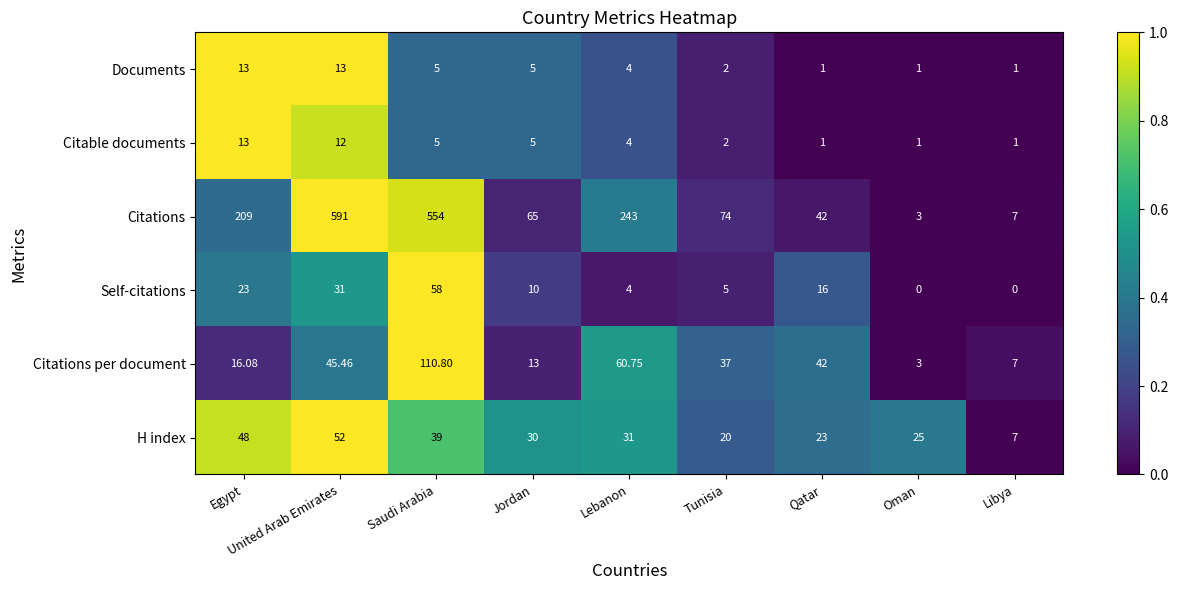

Which series has the widest spread of values?

Citations